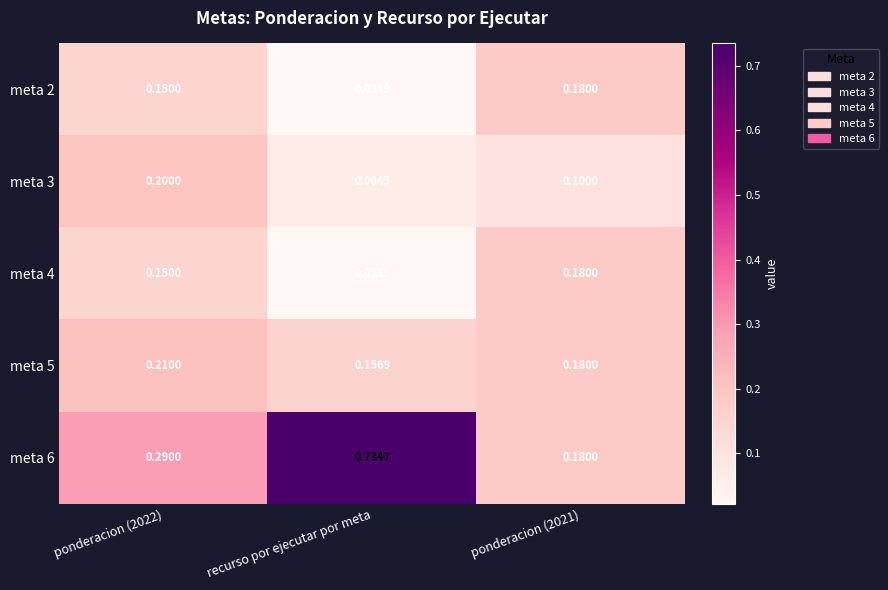

Is the value of meta 2 at ponderacion (2022) greater than the value of meta 3 at ponderacion (2022)?

No